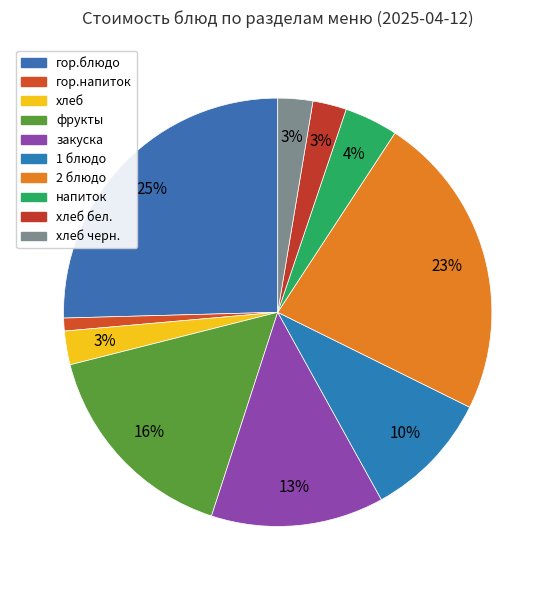

Count the number of slices in the pie.

10